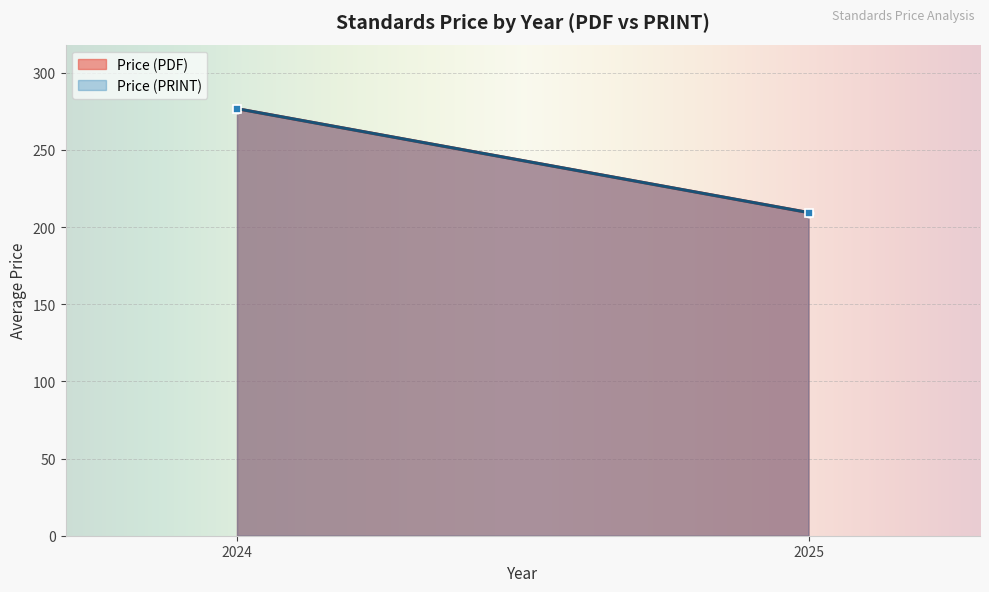

Which series has the largest range (max minus min)?

Price (PDF)